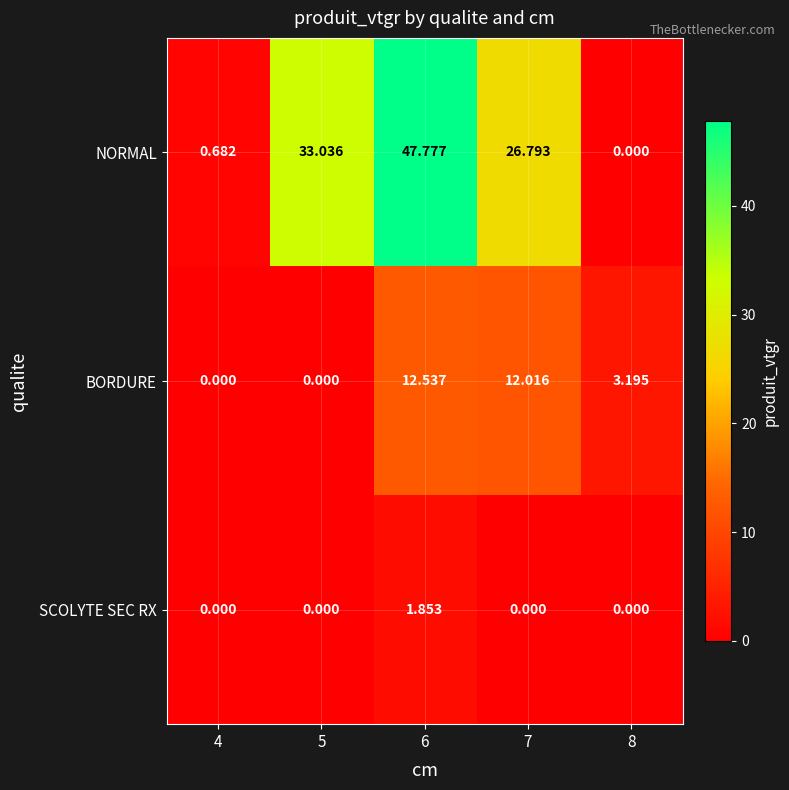

Which series changed the most between 4 and 5?

NORMAL